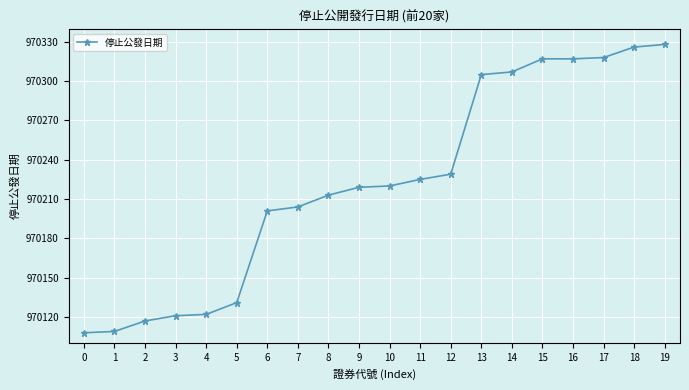

What is the sum of the values at 16 and 3?

1940438